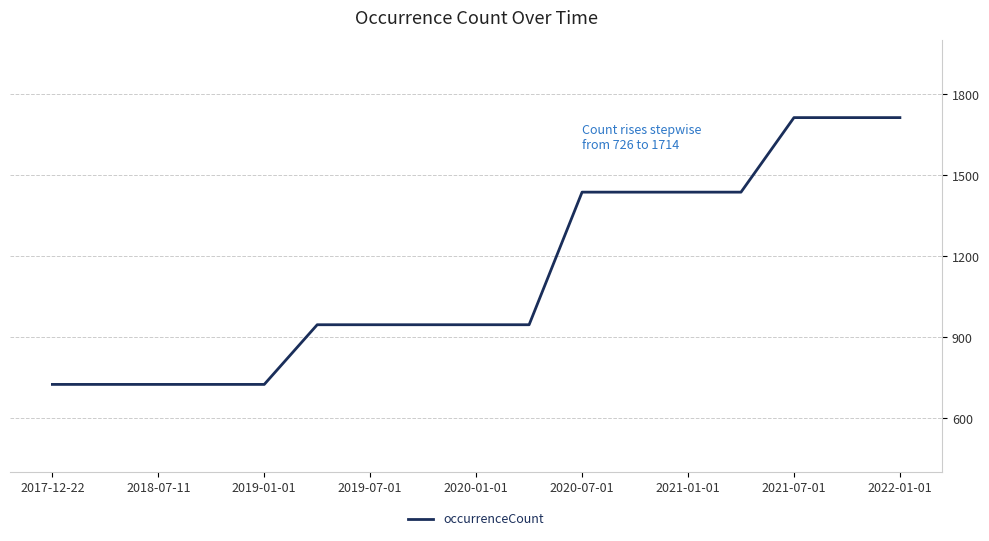

What is the smallest value displayed?

726